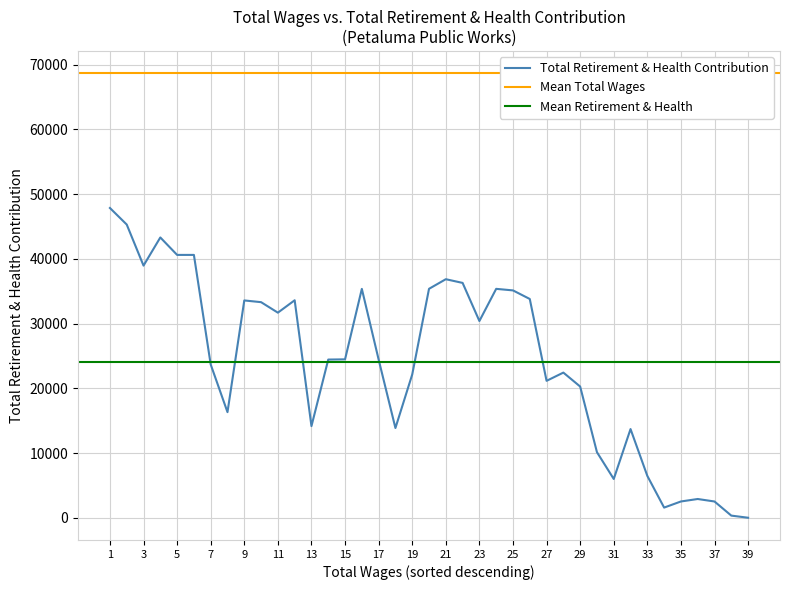

Is it true that the value at 35 is 4863?

False